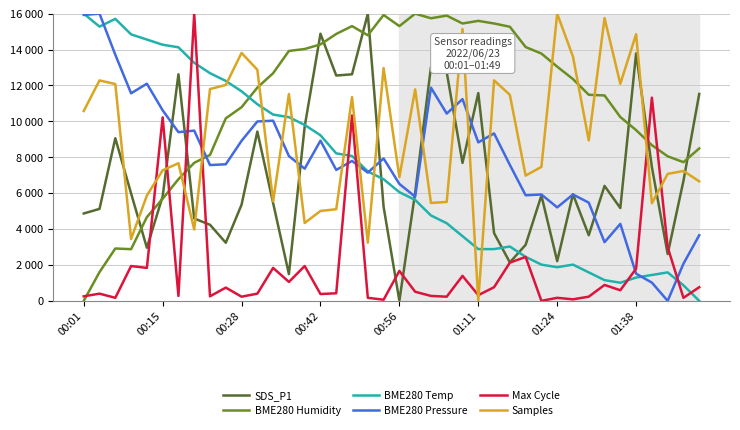

At which label does BME280 Temp first exceed 6774?

00:01